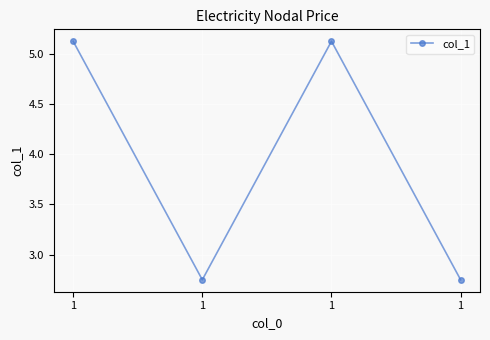

Which label corresponds to the largest value in the chart?

1